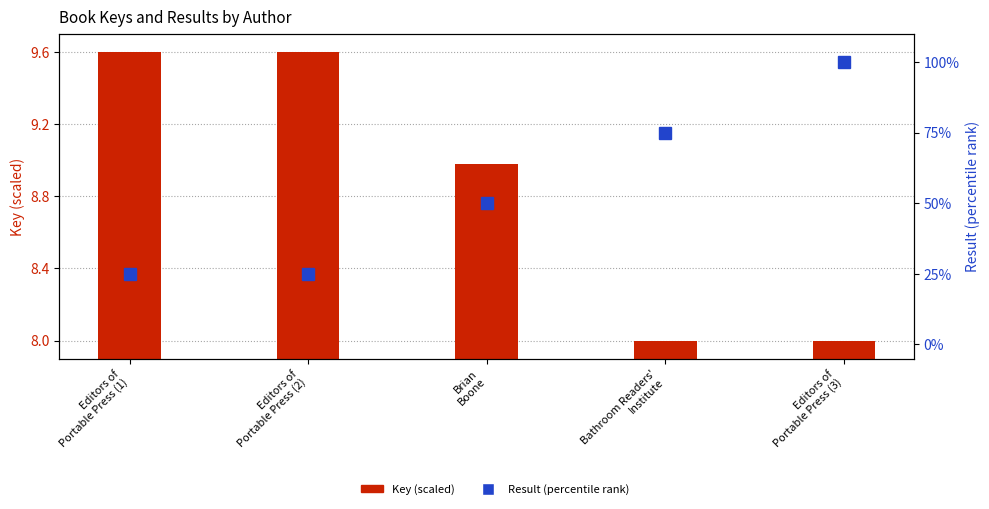

At which label does Result (percentile) first exceed 50?

Bathroom Readers'
Institute